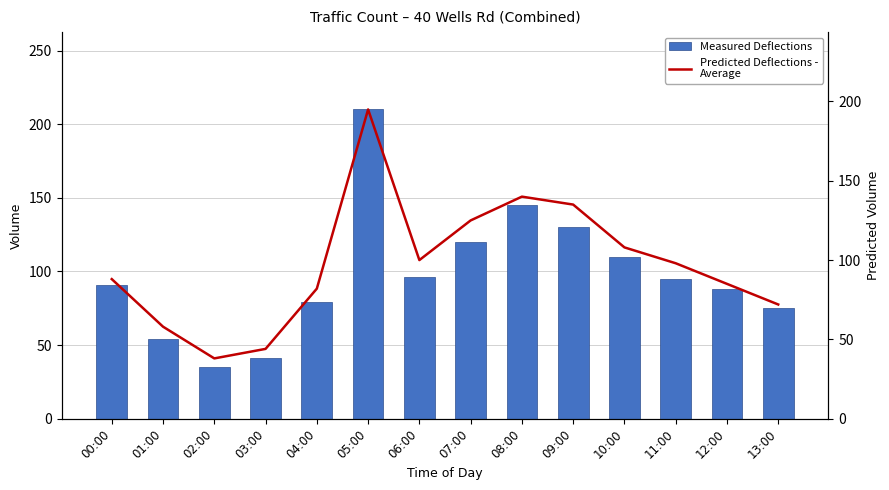

At 08:00, list the series in order from smallest to largest.

Predicted Deflections -
Average, Measured Deflections